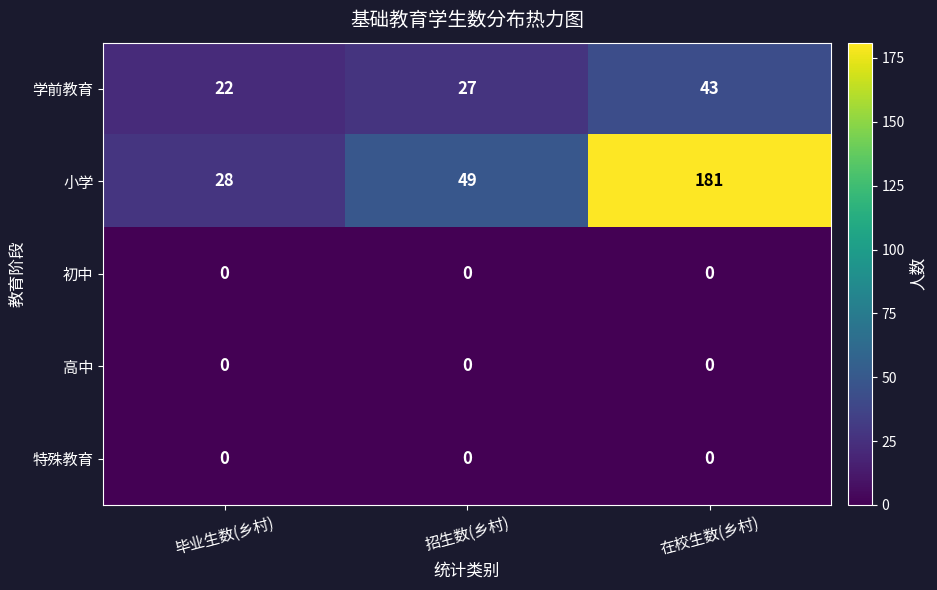

The value of 学前教育 at 在校生数(乡村) is 43. True or false?

True